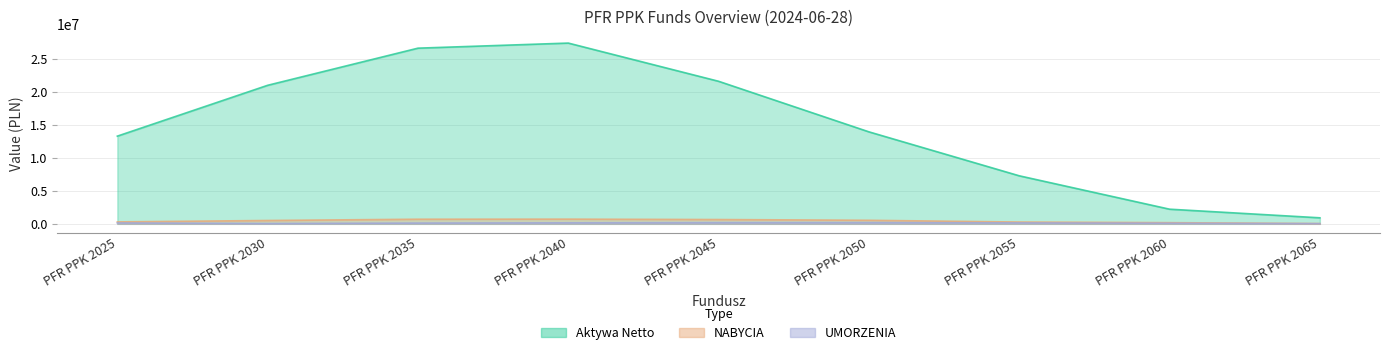

How many categories are shown in the chart?

9